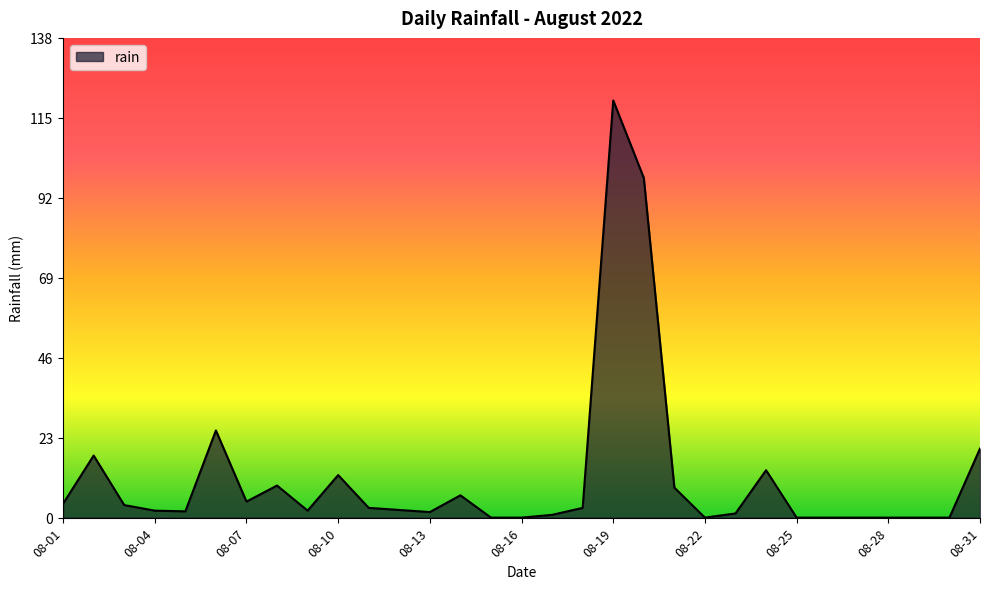

What is the difference between the maximum and minimum values?

119.6